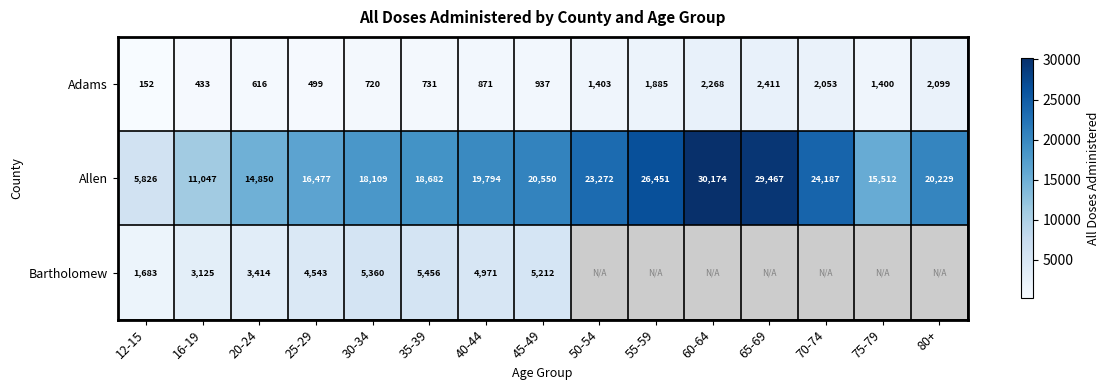

What is the lowest value of the Adams series?

152